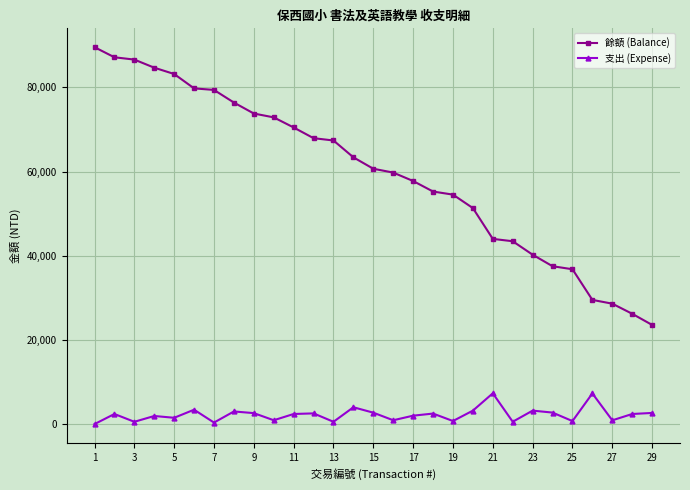

How many series are shown in this chart?

2